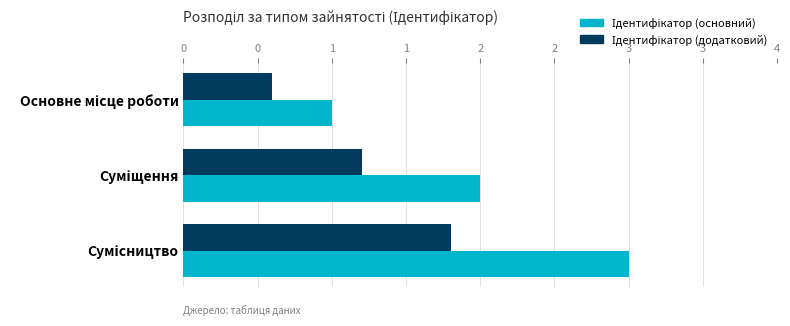

What is the maximum value for Ідентифікатор (додатковий)?

1.8